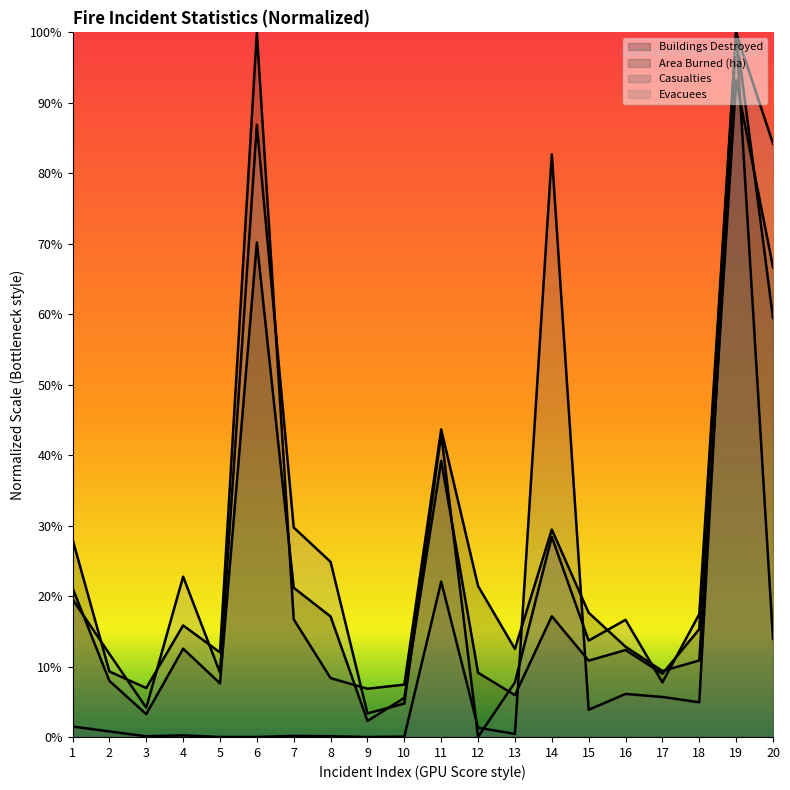

At which label is Area Burned (ha) closest to 0?

9